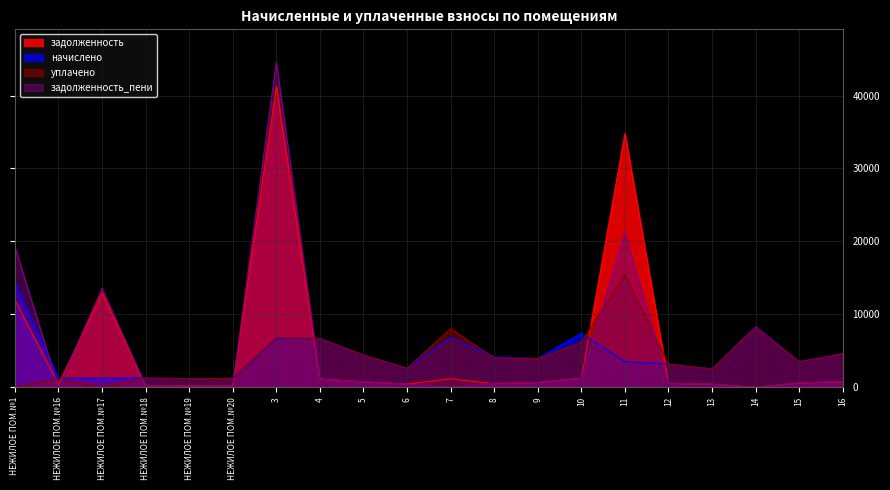

What is the greatest value displayed?

44621.2